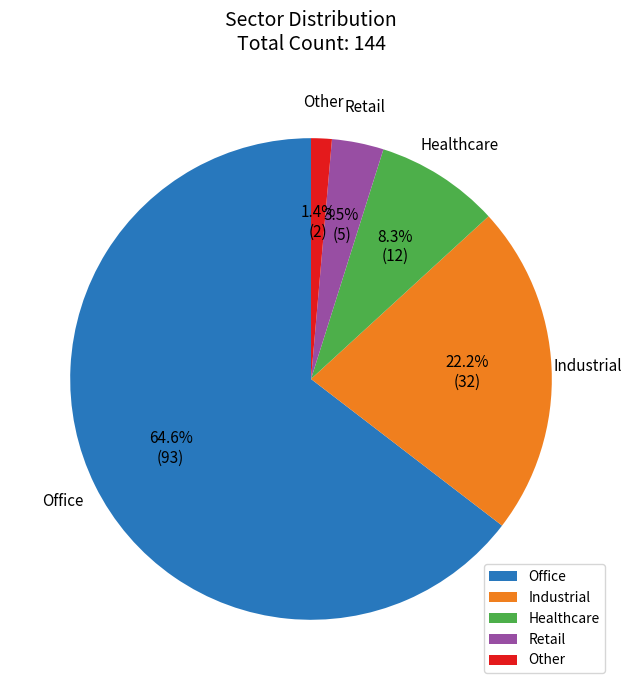

How many segments does this pie chart have?

5